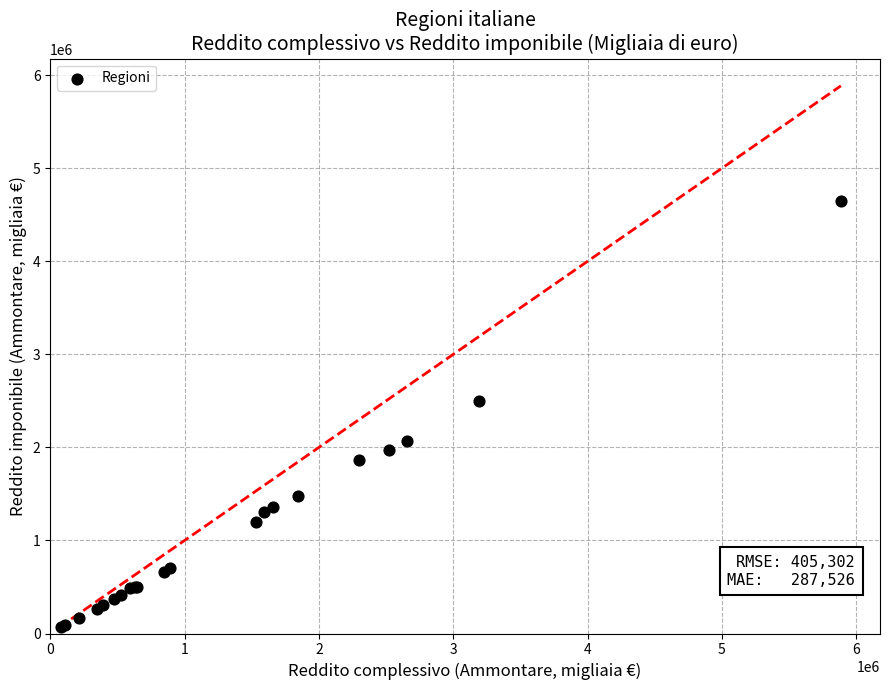

What Y value in the scatter plot is closest to 2353836?

2494046